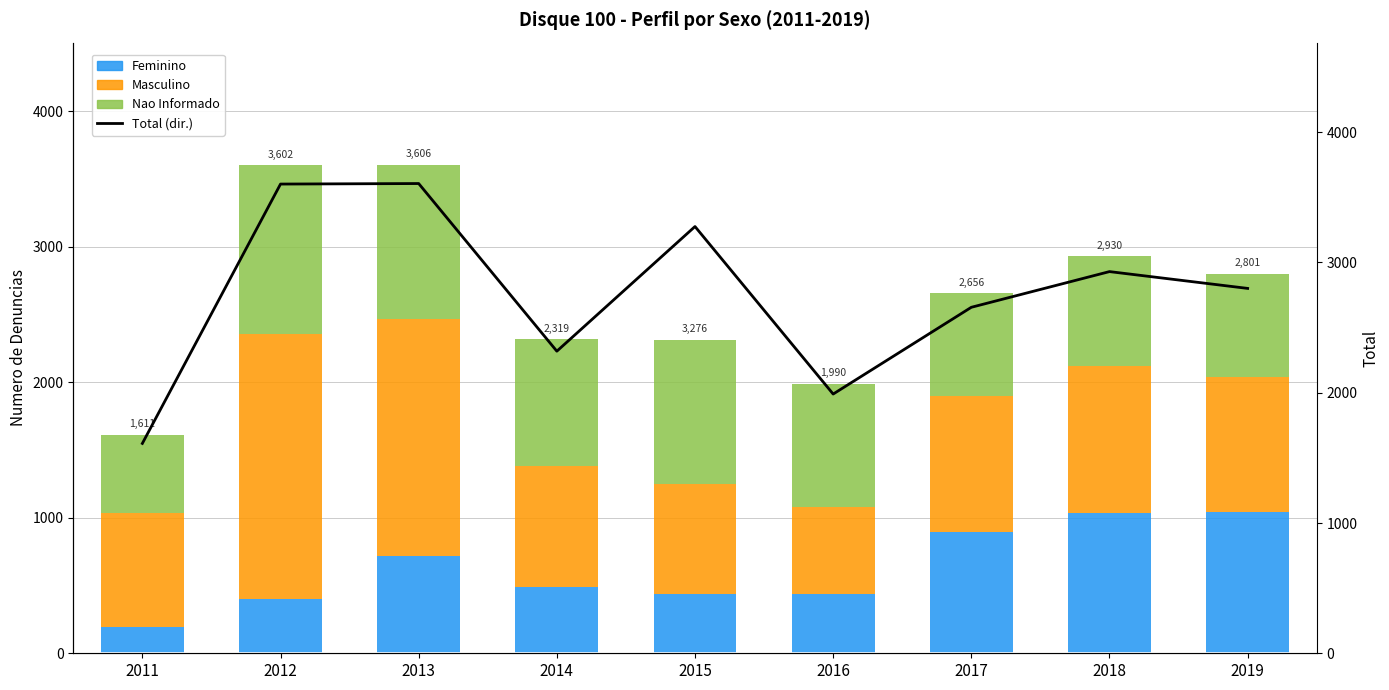

Between 2014 and 2015, which series saw the biggest shift?

Total (dir.)